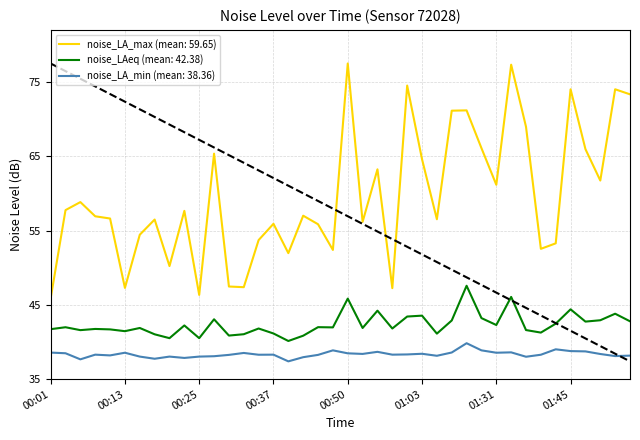

Which series has the largest total across all categories?

noise_LA_max (mean: 59.65)